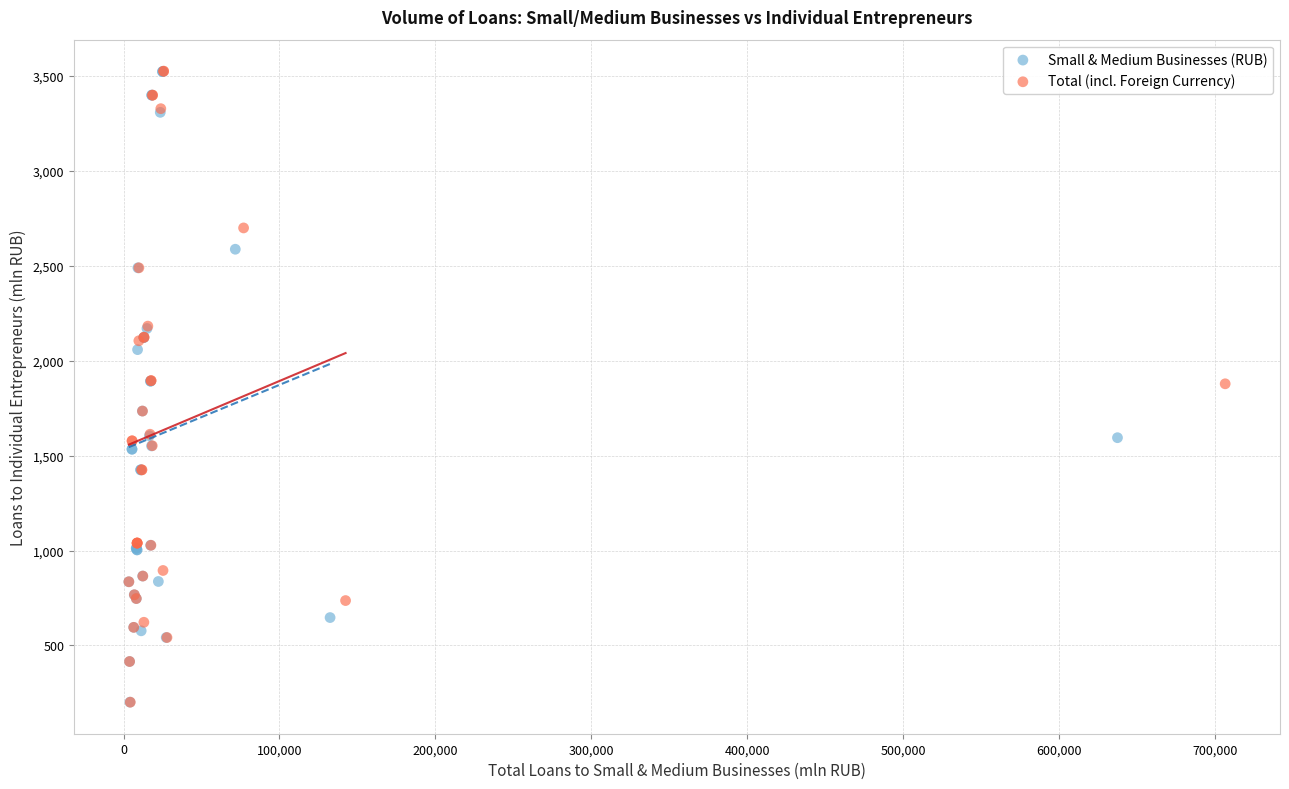

What are all the series names shown in the legend?

Small & Medium Businesses (RUB), Total (incl. Foreign Currency)